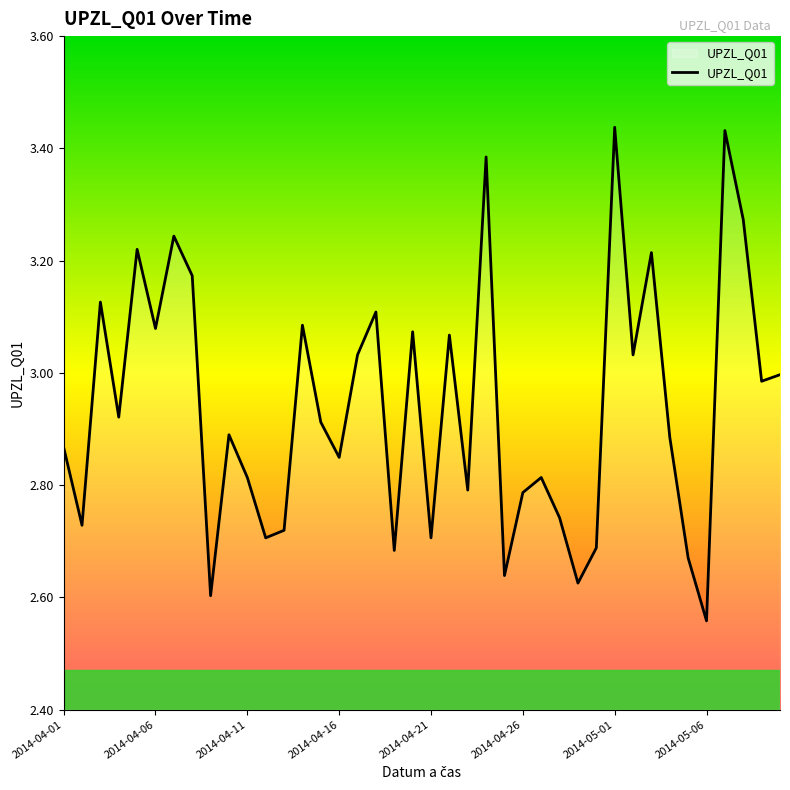

What is the difference between the maximum and minimum values?

0.9